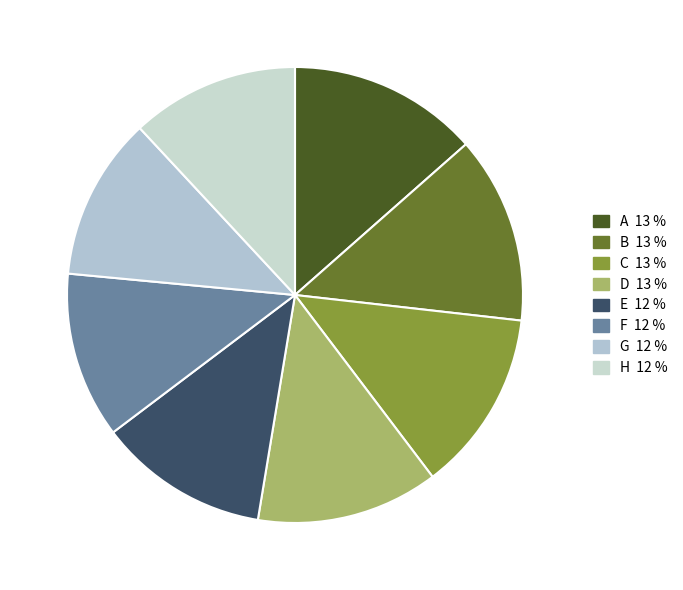

Is there a majority slice in this chart?

No